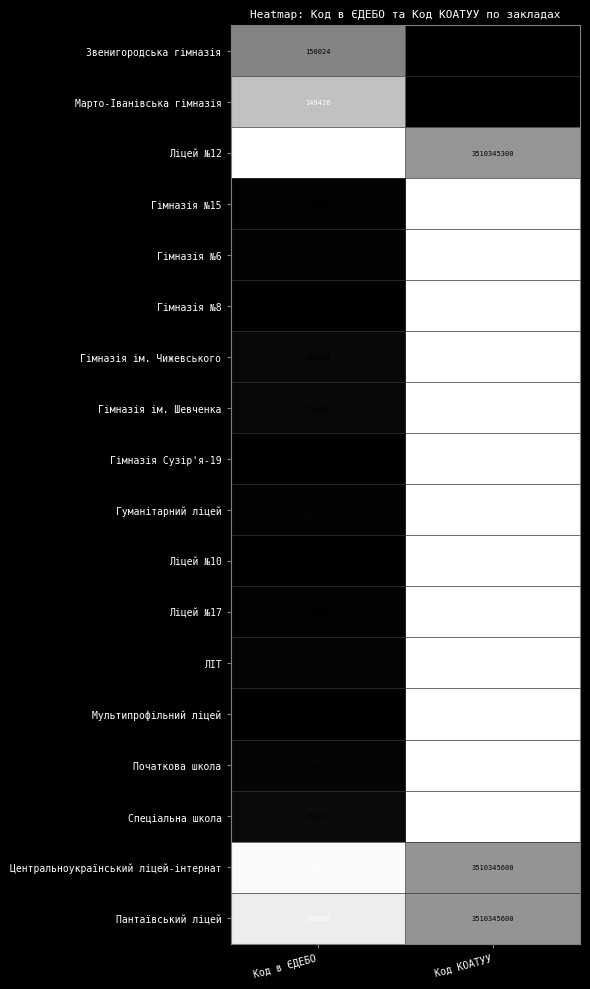

What is the spread (max minus min) of values at Код КОАТУУ?

90407